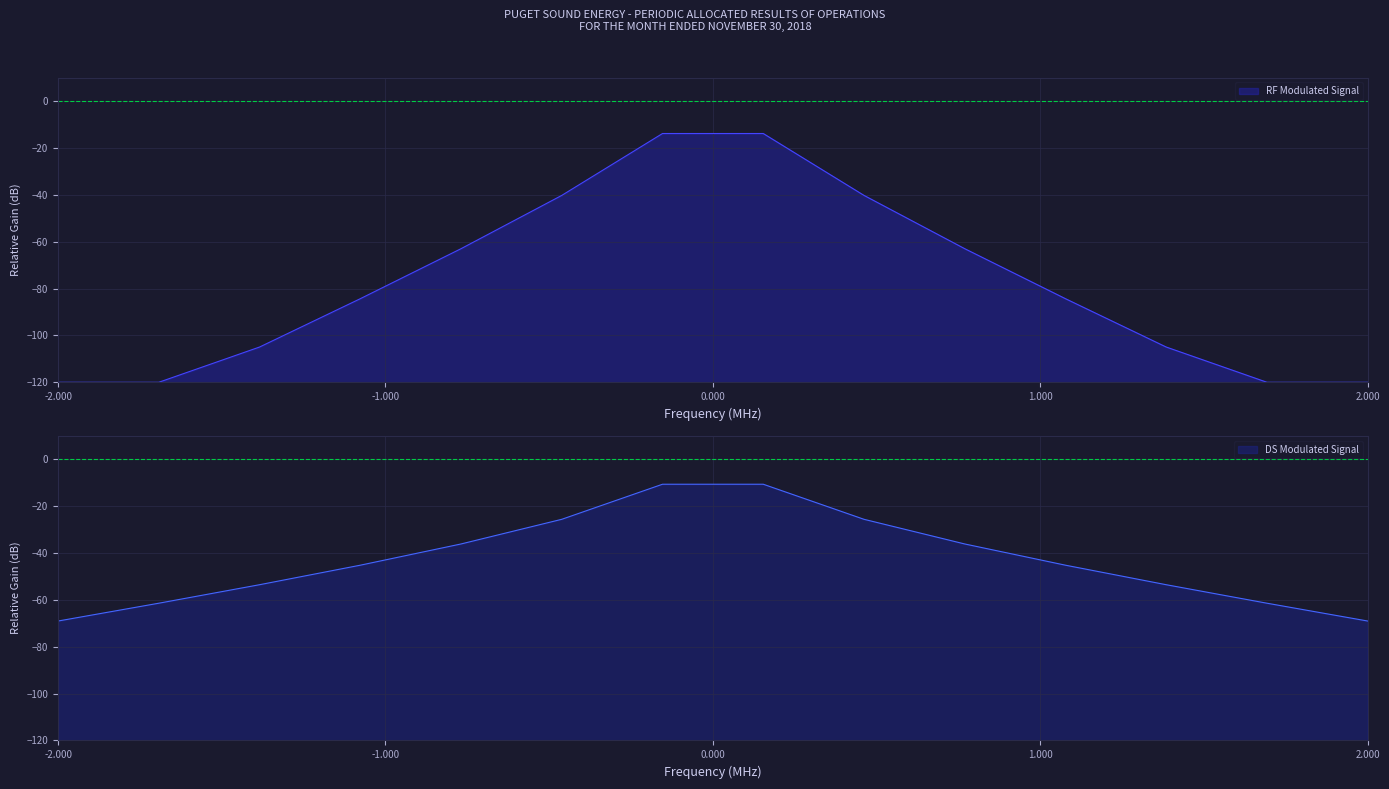

What is the maximum value for DS Modulated Signal?

-10.7